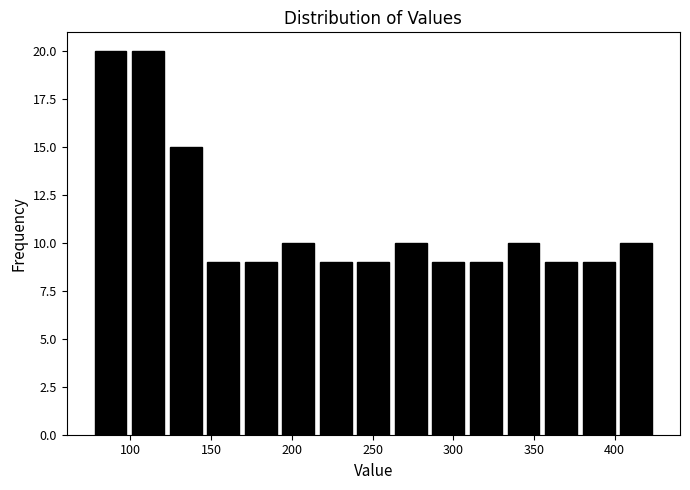

What is the height of the bar covering 285 to 310 on the x-axis? Neither the bar edges nor the heights are printed on the chart, so give them approximately, as read against the axes.

9